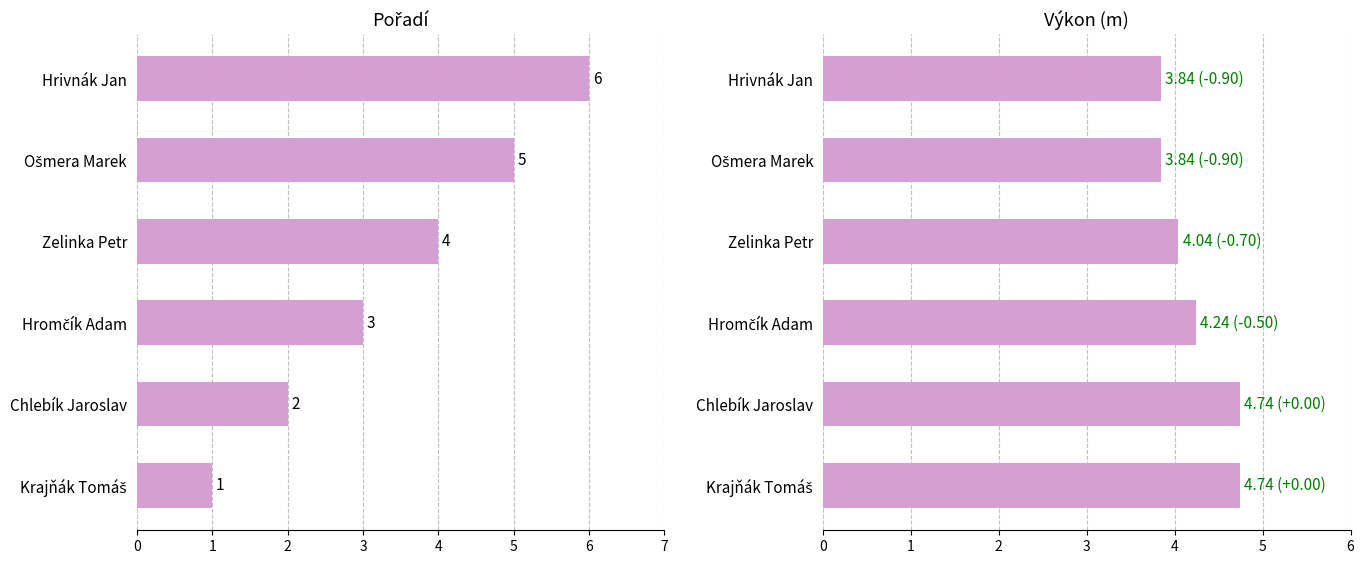

How many bars are there in total?

12